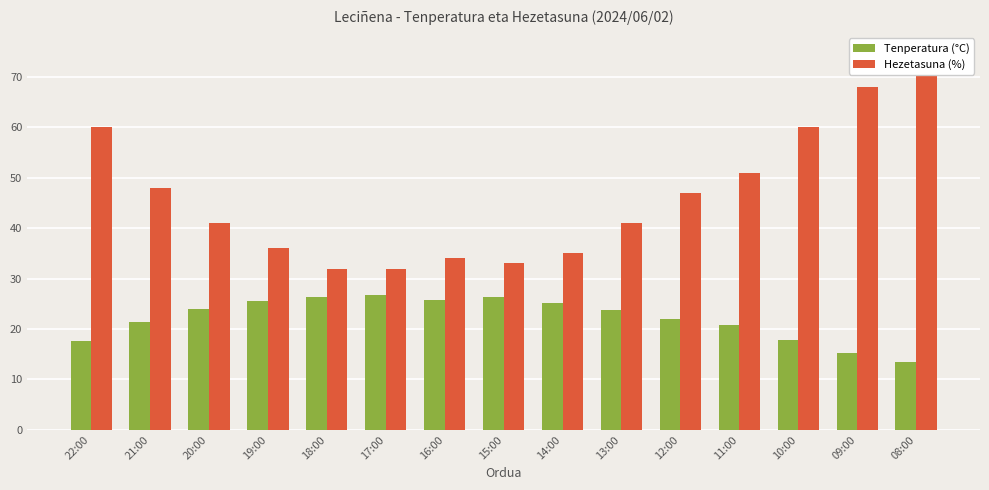

What is the total value across all series at 22:00?

77.7